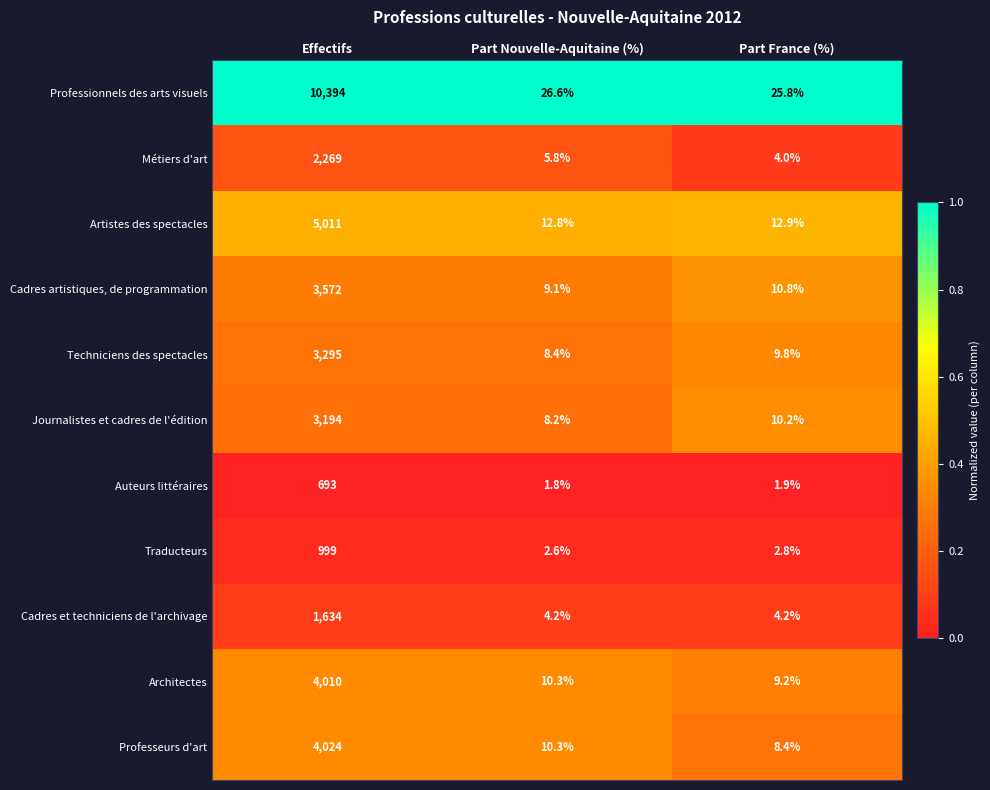

What is the approximate value of Métiers d'art at Part Nouvelle-Aquitaine (%)?

5.8